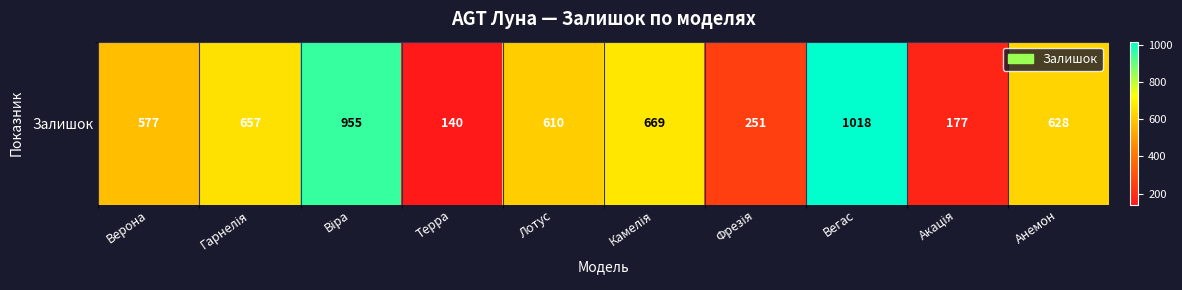

What is the difference between the maximum and minimum values?

878